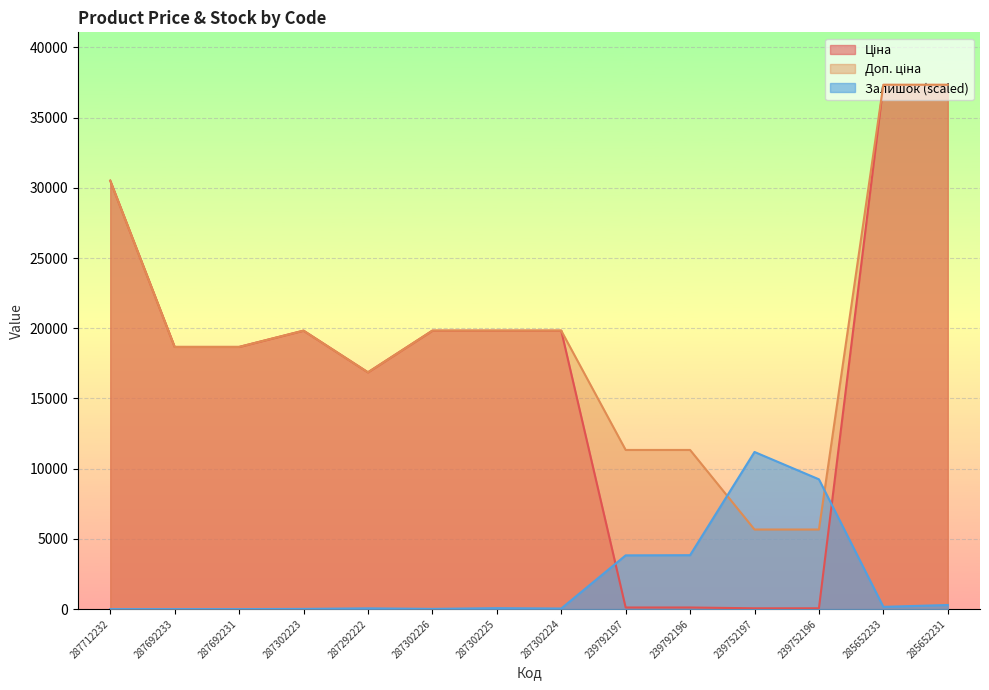

At which label does Ціна first exceed 19831?

287712232